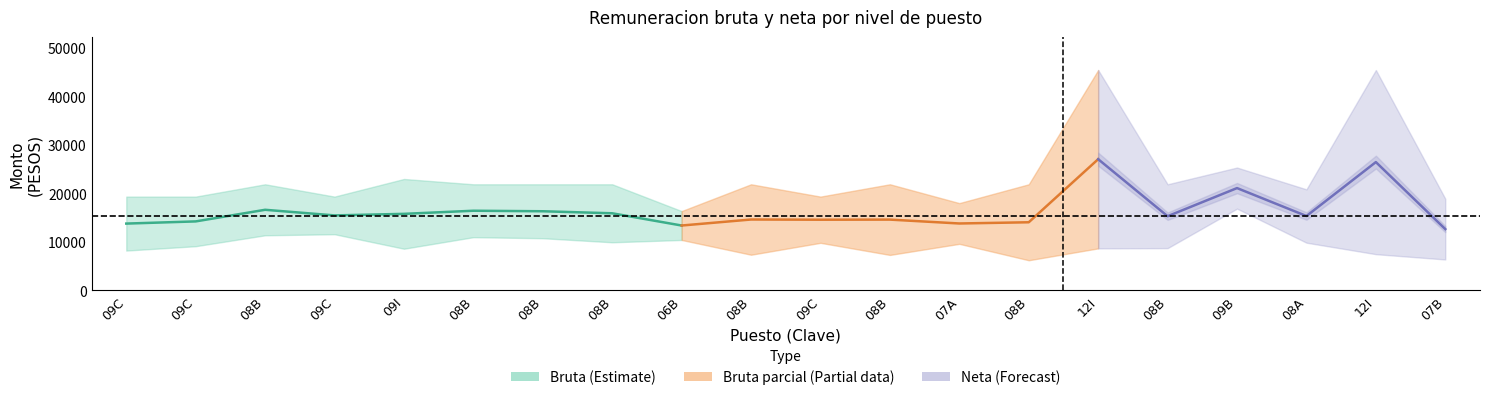

What is the total value across all series at 08B?

33232.0